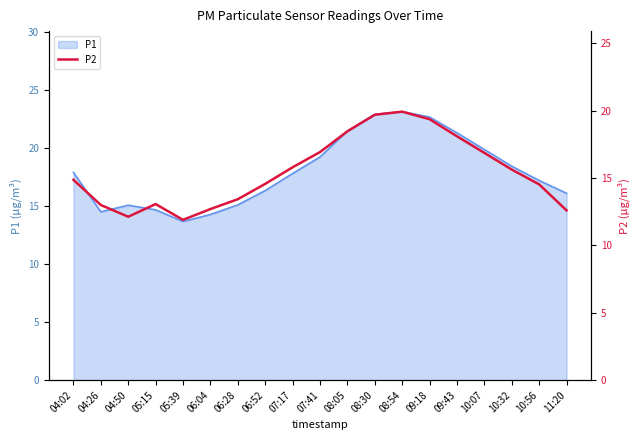

Reading right to left, extract all data points from this chart.

12.6	14.5	15.6	16.9	18.1	19.4	19.9	19.7	18.5	16.9	15.8	14.6	13.4	12.7	11.9	13.1	12.1	13.0	14.9